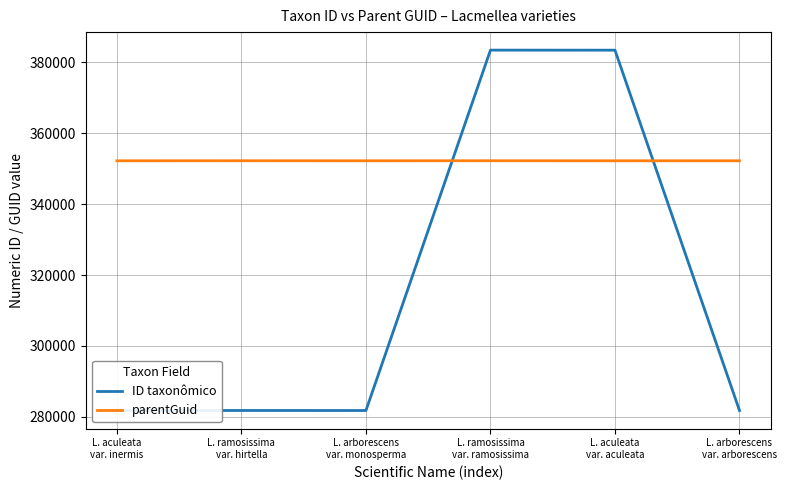

What is the average value of the parentGuid series?

352245